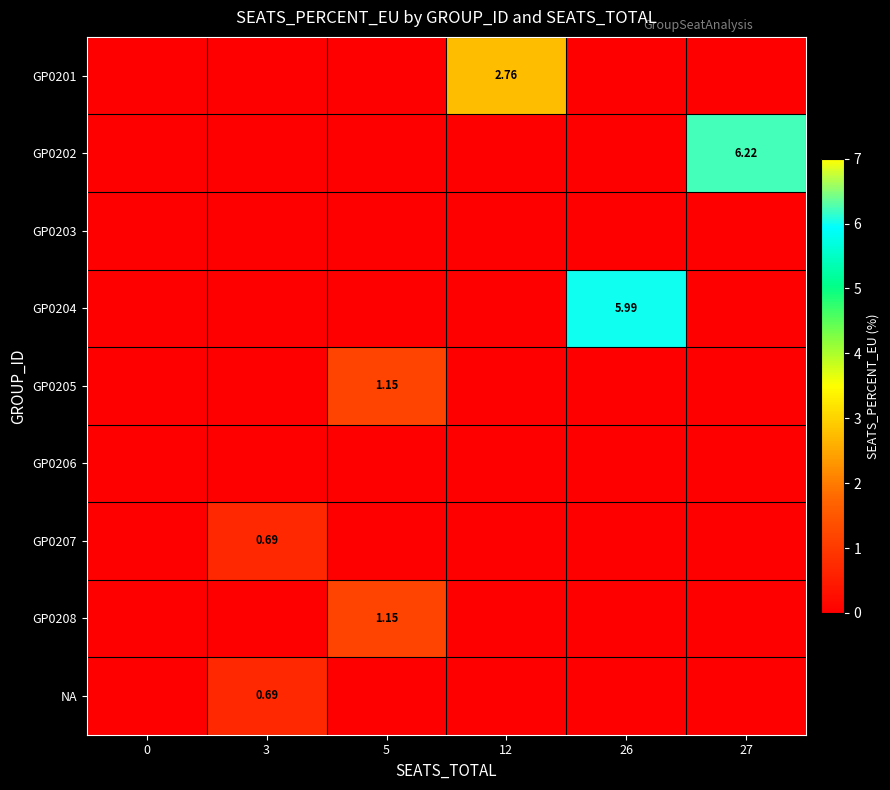

How many GP0207 values are between 0 and 1?

6